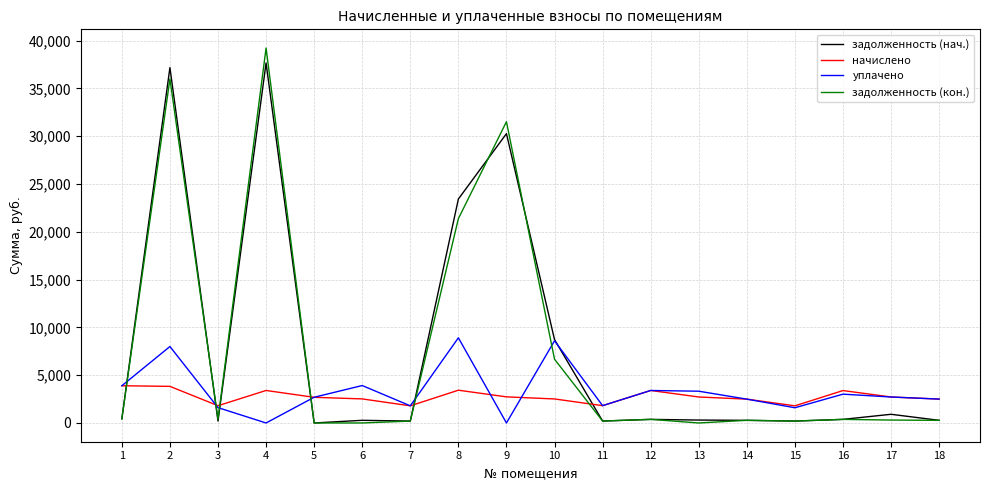

What is the highest value of the задолженность (кон.) series?

39229.1